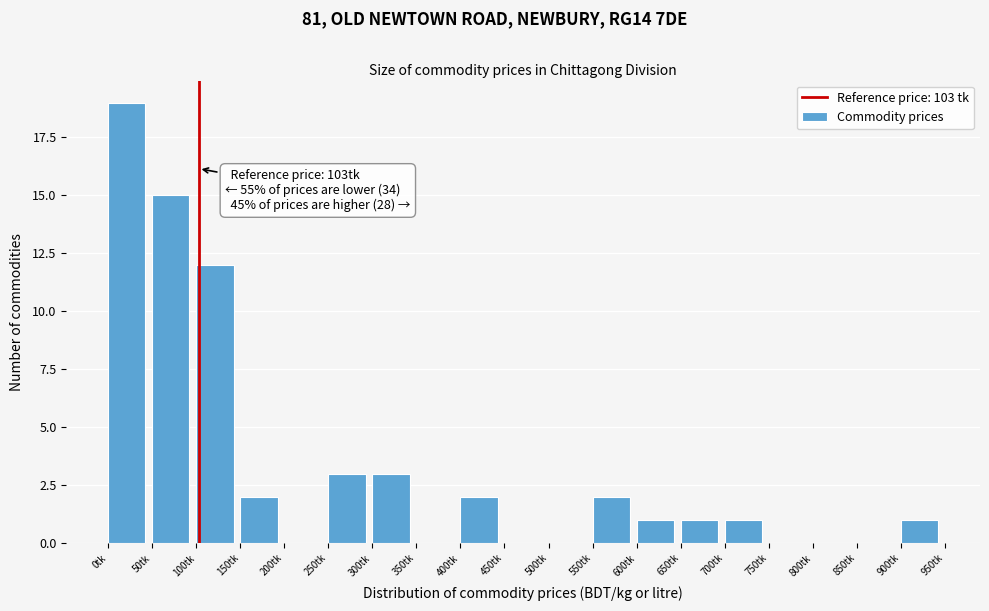

Which range on the x-axis has the tallest bar?

0 to 50